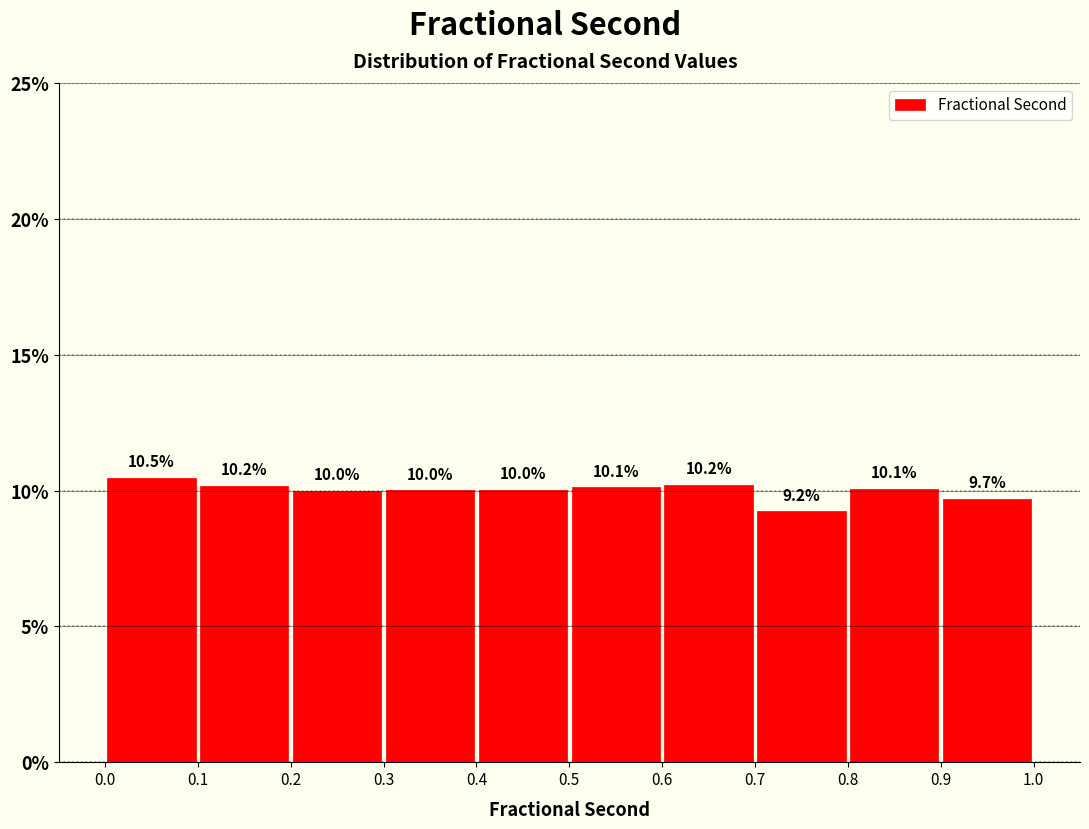

Over which range of the x-axis is the bar tallest?

0.0 to 0.1